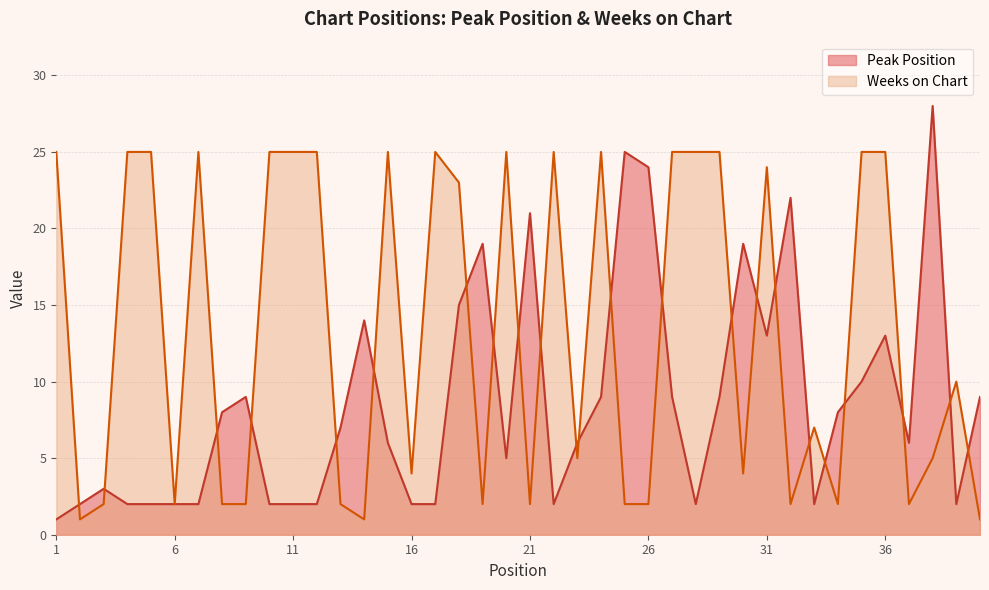

What is the greatest value displayed?

28